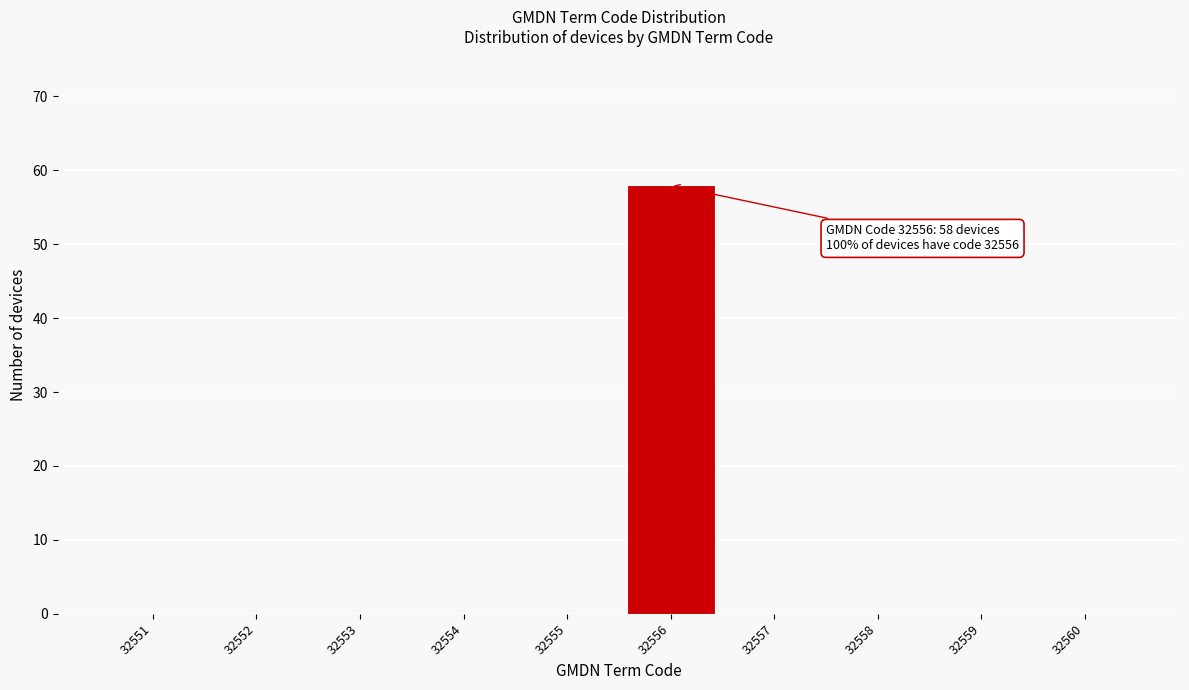

Reading left to right, extract all data points from this chart.

32551=0	32552=0	32553=0	32554=0	32555=0	32556=58	32557=0	32558=0	32559=0	32560=0